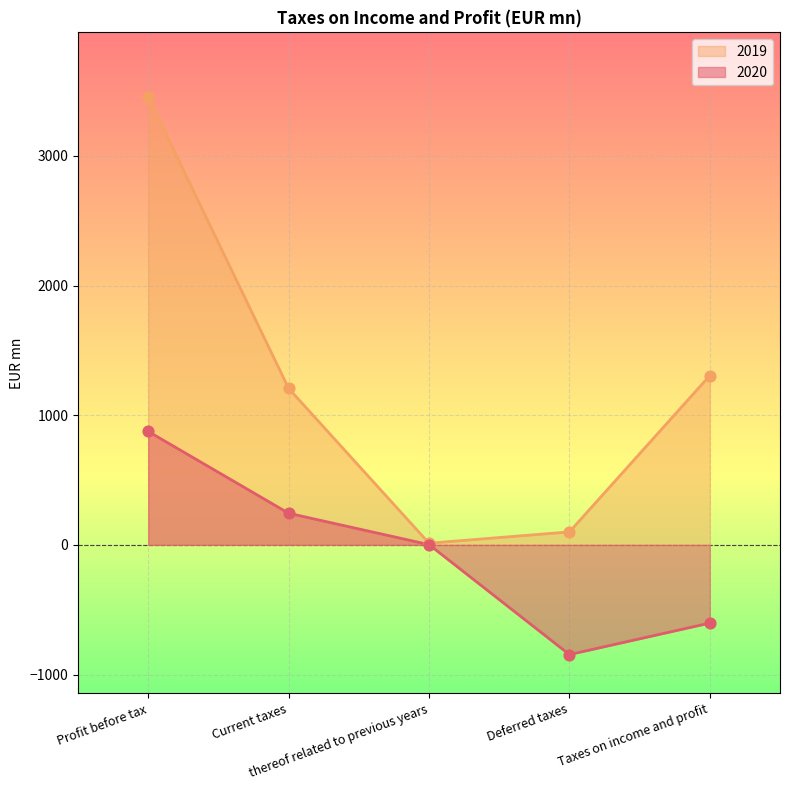

Which series reaches the minimum Y coordinate?

2020